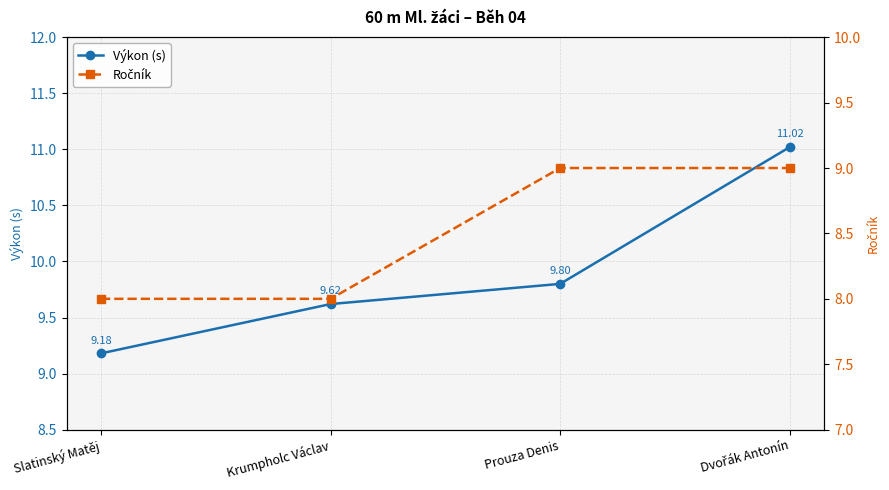

What is the label of the 3rd point from the right?

Krumpholc Václav